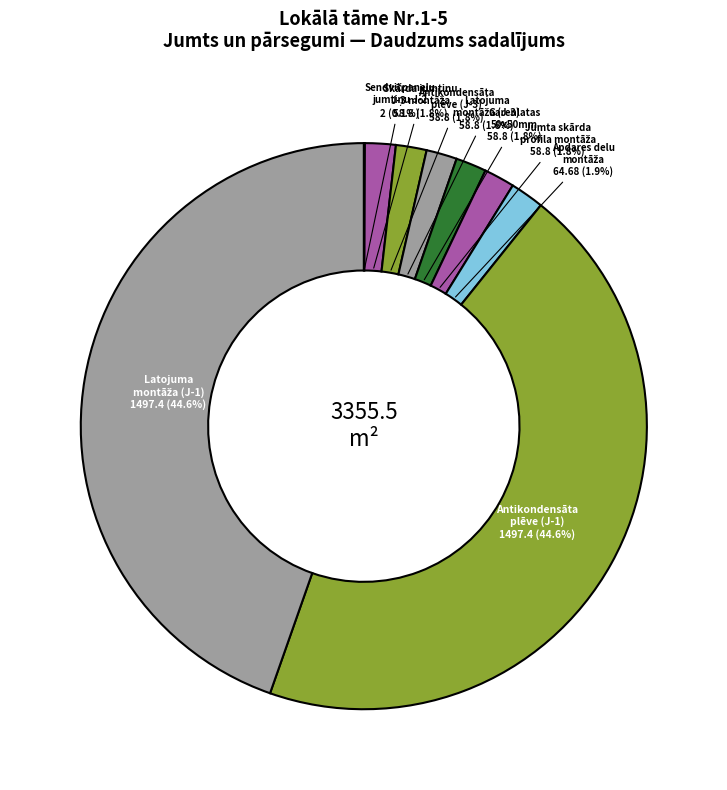

Is there any slice that represents more than half of the pie?

No